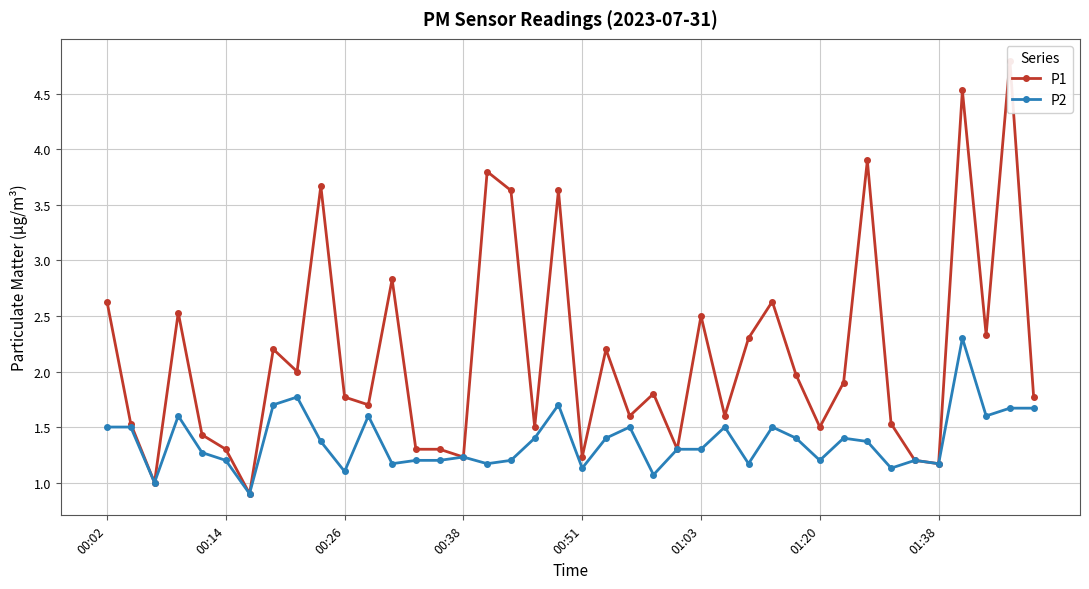

Is it true that P2 equals 2.4 at 29?

False